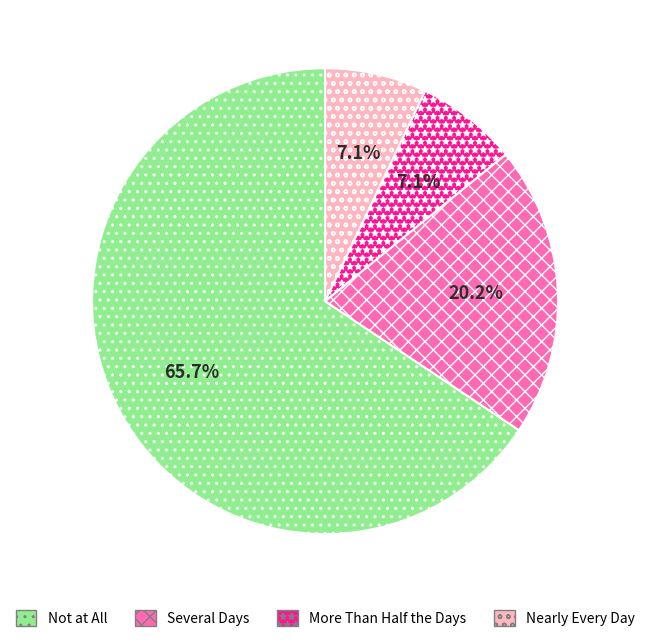

What percentage is NOT represented by Several Days?

79.8%